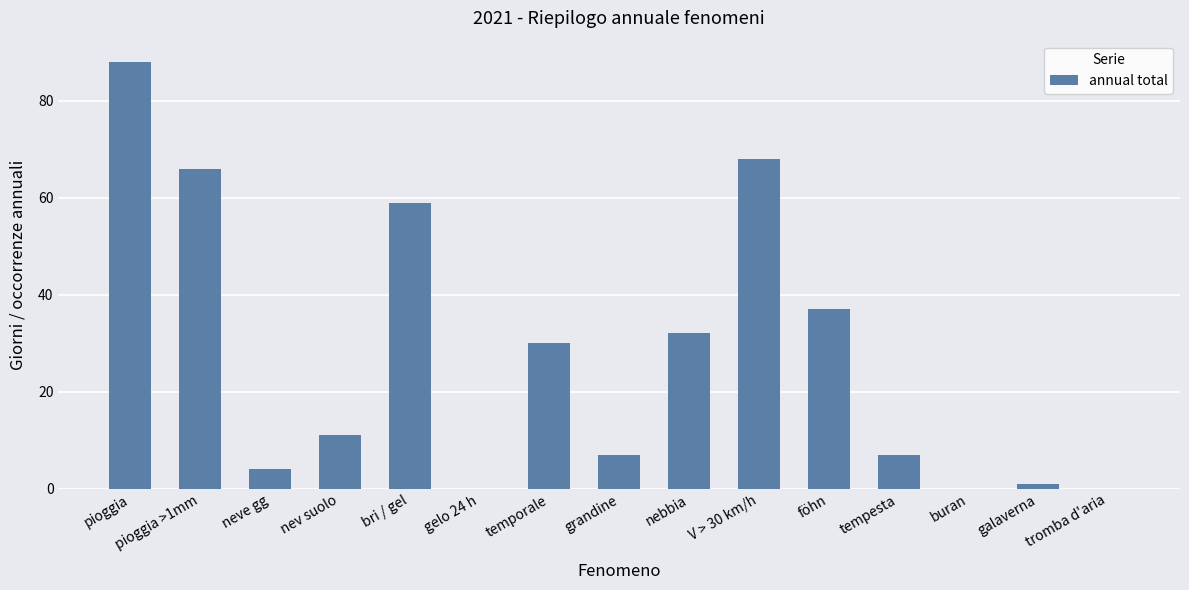

The value at neve gg is 4. True or false?

True